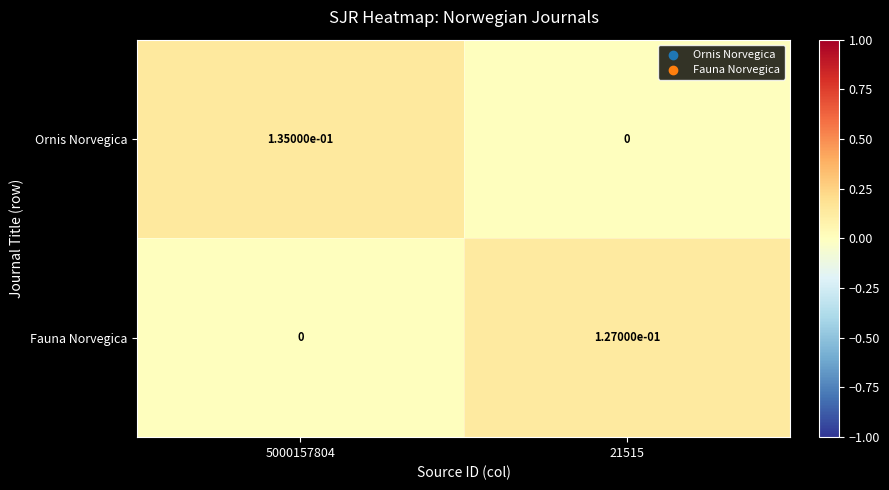

Between 5000157804 and 21515, which series saw the biggest shift?

Ornis Norvegica